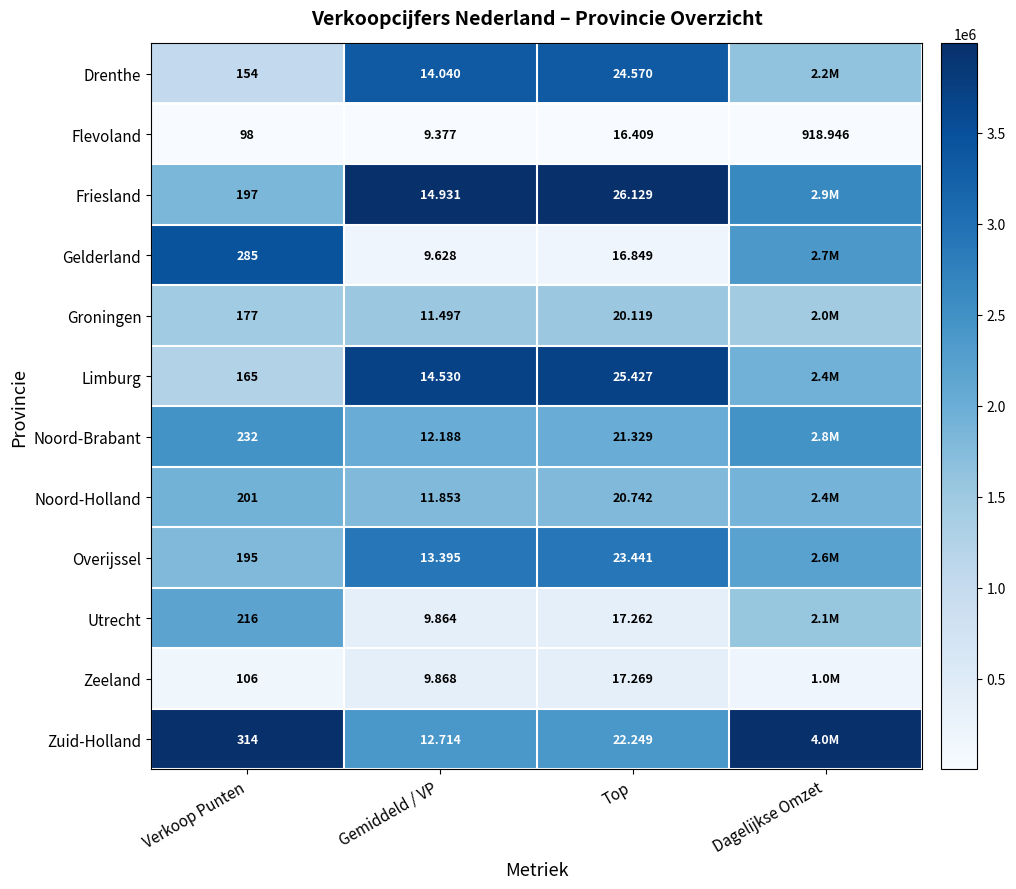

Between Gemiddeld / VP and Top, which series saw the biggest shift?

Friesland